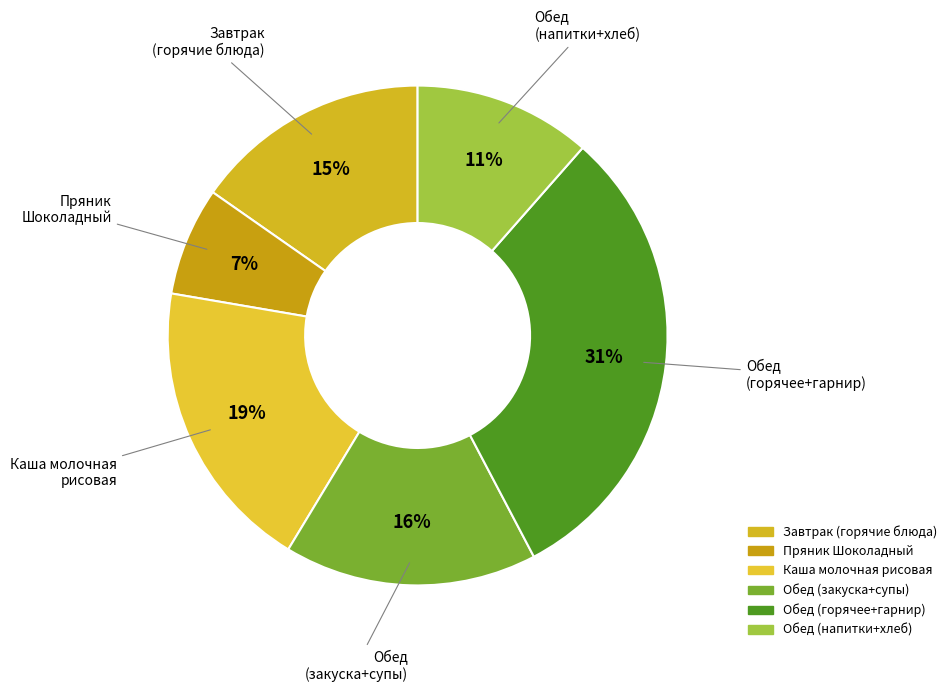

Which category has the biggest portion of the pie?

Обед (горячее+гарнир)